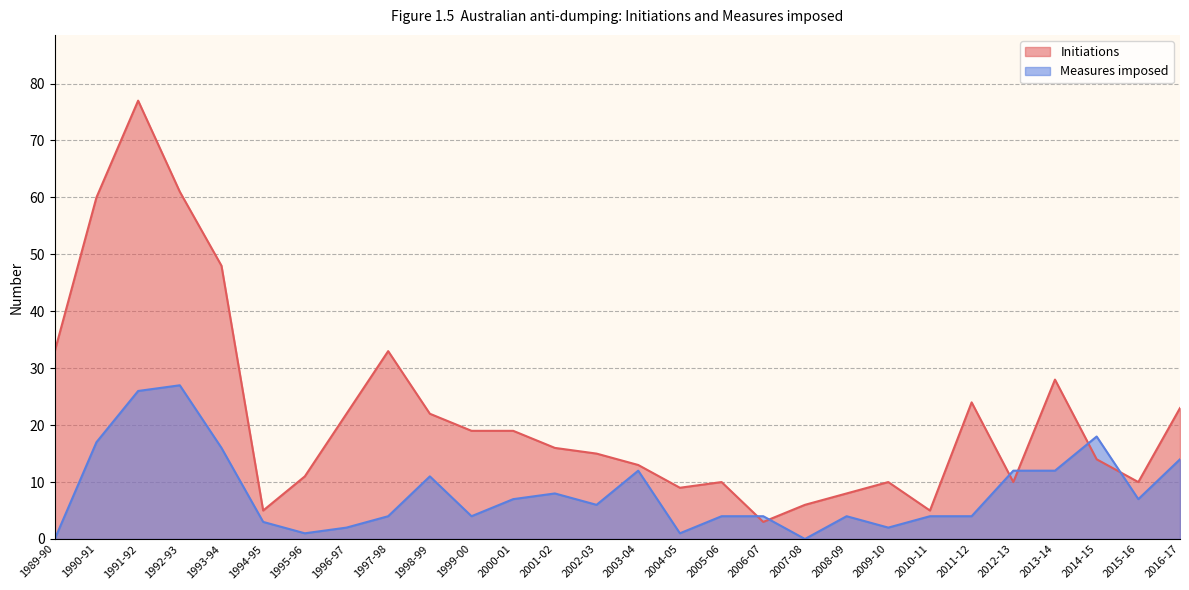

Which series ends up on top after the final intersection of Initiations and Measures imposed?

Initiations